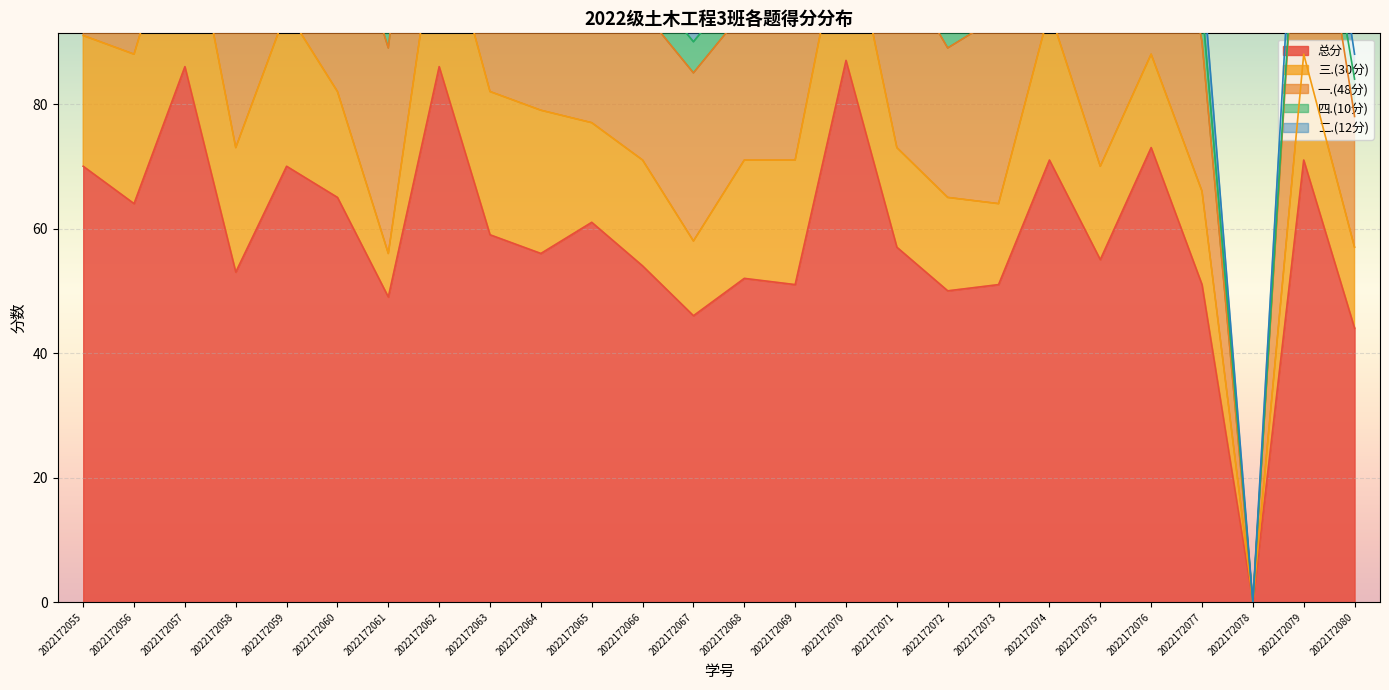

Reading right to left, what are all the values shown in this chart?

总分: 2022172080=44	2022172079=71	2022172078=0	2022172077=51	2022172076=73	2022172075=55	2022172074=71	2022172073=51	2022172072=50	2022172071=57	2022172070=87	2022172069=51	2022172068=52	2022172067=46	2022172066=54	2022172065=61	2022172064=56	2022172063=59	2022172062=86	2022172061=49	2022172060=65	2022172059=70	2022172058=53	2022172057=86	2022172056=64	2022172055=70
三.(30分): 2022172080=13	2022172079=17	2022172078=0	2022172077=15	2022172076=15	2022172075=15	2022172074=24	2022172073=13	2022172072=15	2022172071=16	2022172070=25	2022172069=20	2022172068=19	2022172067=12	2022172066=17	2022172065=16	2022172064=23	2022172063=23	2022172062=26	2022172061=7	2022172060=17	2022172059=25	2022172058=20	2022172057=29	2022172056=24	2022172055=21
一.(48分): 2022172080=21	2022172079=42	2022172078=0	2022172077=24	2022172076=45	2022172075=30	2022172074=33	2022172073=30	2022172072=24	2022172071=30	2022172070=42	2022172069=21	2022172068=24	2022172067=27	2022172066=24	2022172065=33	2022172064=24	2022172063=30	2022172062=45	2022172061=33	2022172060=33	2022172059=36	2022172058=27	2022172057=42	2022172056=30	2022172055=33
四.(10分): 2022172080=6	2022172079=2	2022172078=0	2022172077=6	2022172076=5	2022172075=6	2022172074=6	2022172073=6	2022172072=5	2022172071=5	2022172070=10	2022172069=6	2022172068=5	2022172067=5	2022172066=5	2022172065=6	2022172064=5	2022172063=4	2022172062=5	2022172061=5	2022172060=7	2022172059=5	2022172058=2	2022172057=5	2022172056=6	2022172055=6
二.(12分): 2022172080=4	2022172079=10	2022172078=0	2022172077=6	2022172076=8	2022172075=4	2022172074=8	2022172073=2	2022172072=6	2022172071=6	2022172070=10	2022172069=4	2022172068=4	2022172067=2	2022172066=8	2022172065=6	2022172064=4	2022172063=2	2022172062=10	2022172061=4	2022172060=8	2022172059=4	2022172058=4	2022172057=10	2022172056=4	2022172055=10